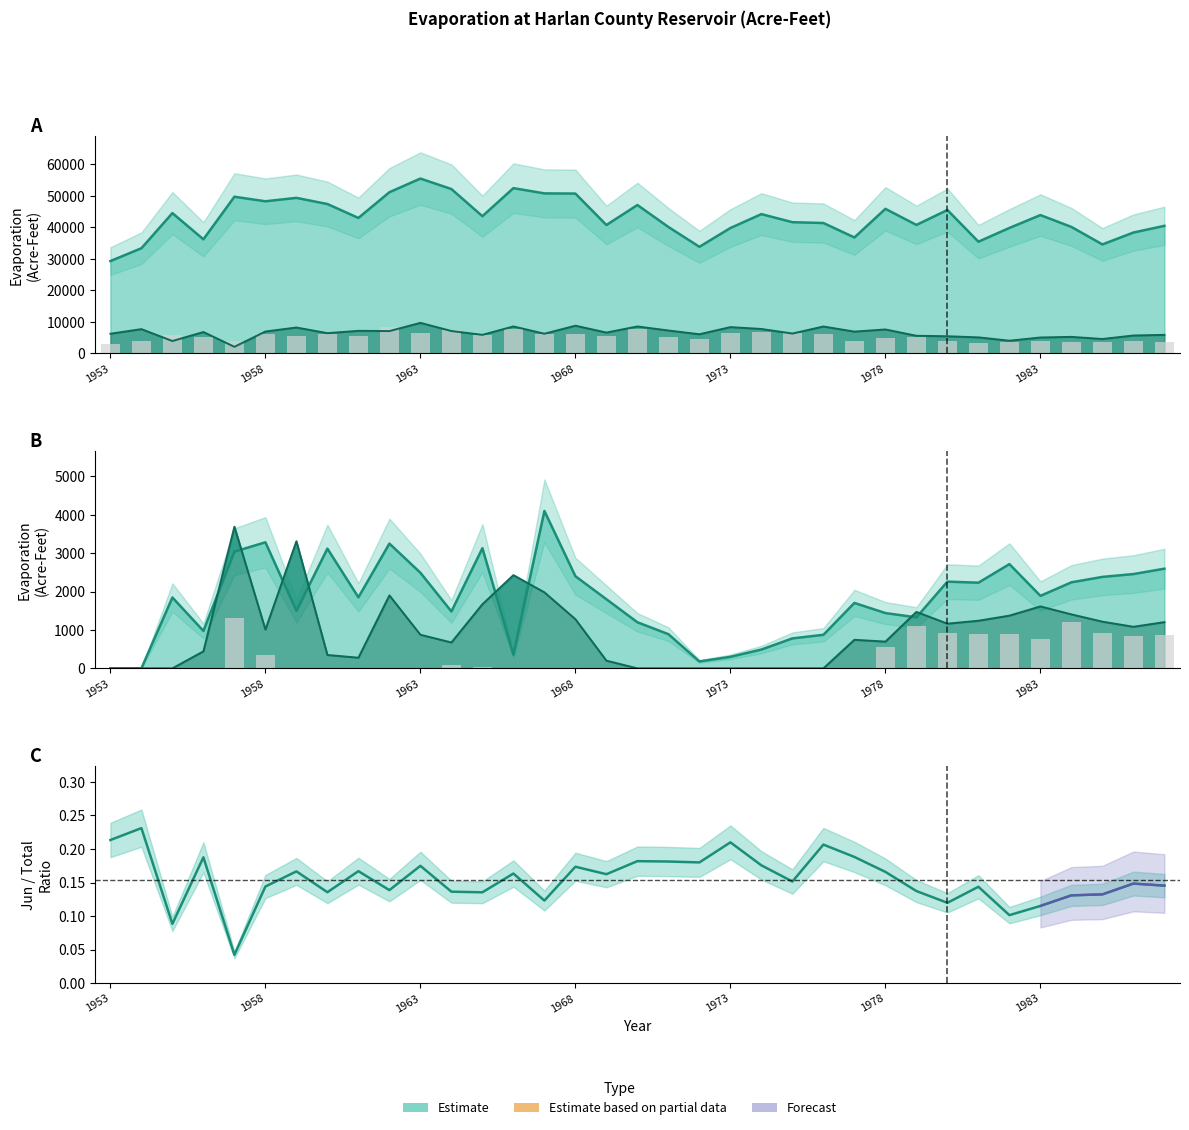

At which label does Dec reach its minimum?

1953